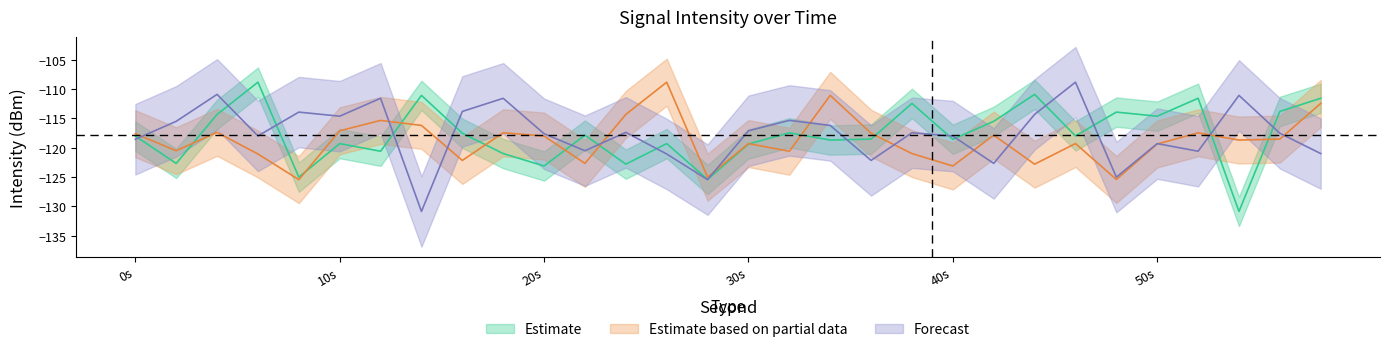

What is the difference between the maximum and minimum values in the Estimate based on partial data series?

16.6